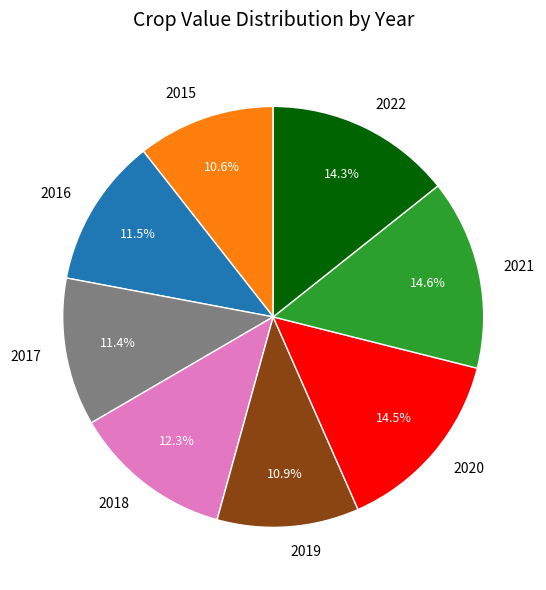

What percentage is the 2015 slice, to the nearest percent?

11%